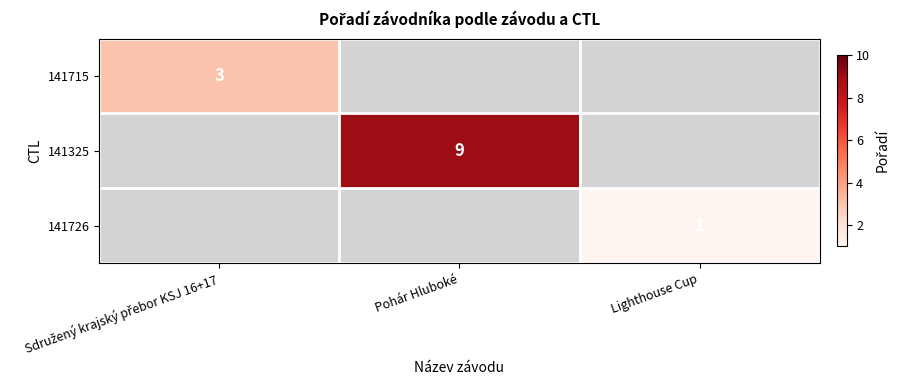

Is it true that 141325 equals 9 at Pohár Hluboké?

True